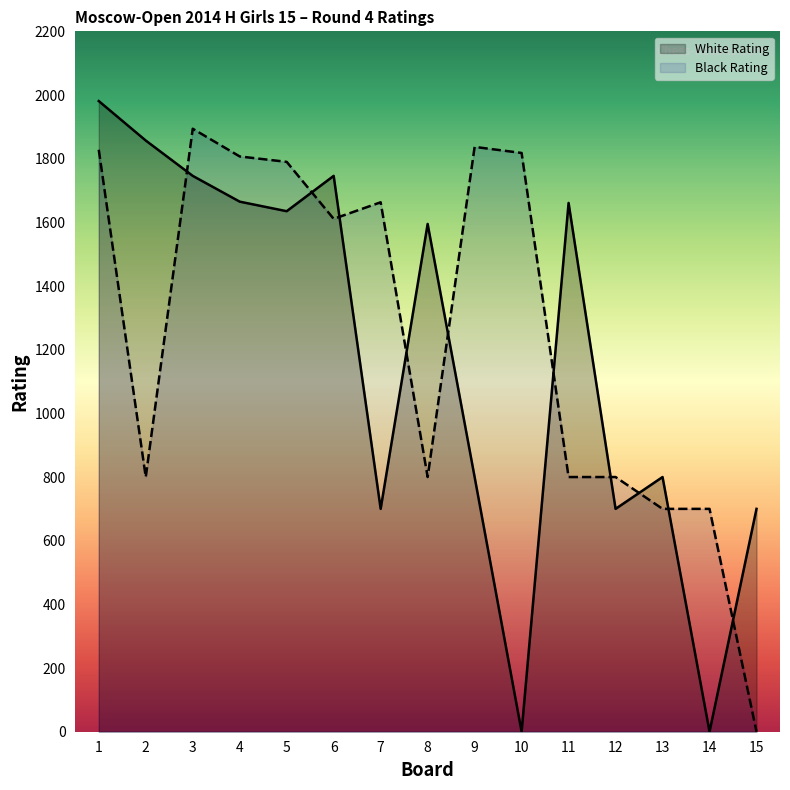

At which category does White Rating reach its first local peak?

6